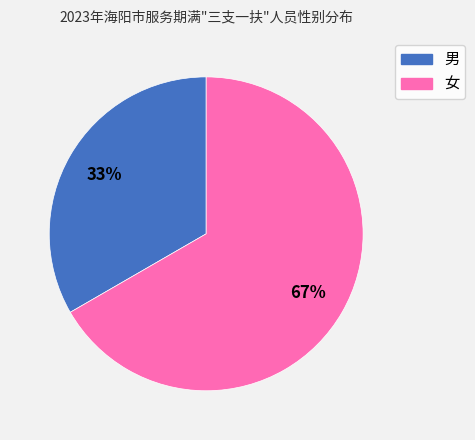

Is it true that 男 is 33% of the pie?

True